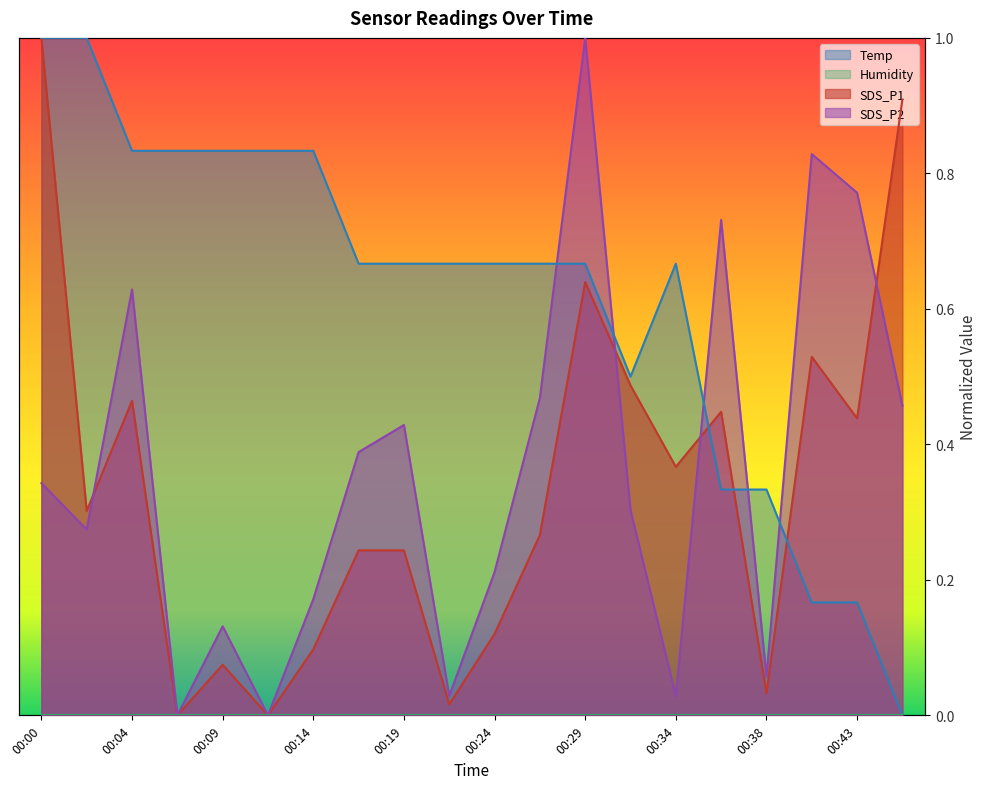

How many lines are shown in the chart?

3